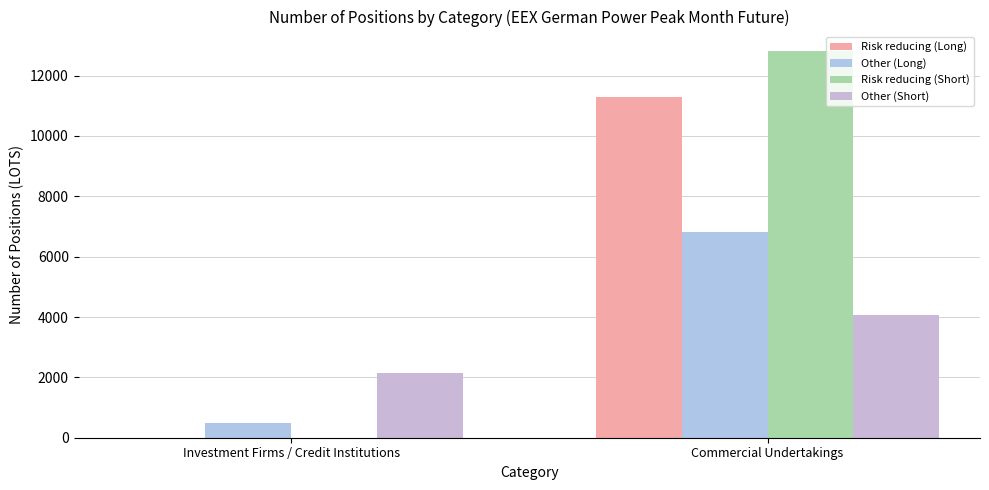

How many data points does each series have?

2